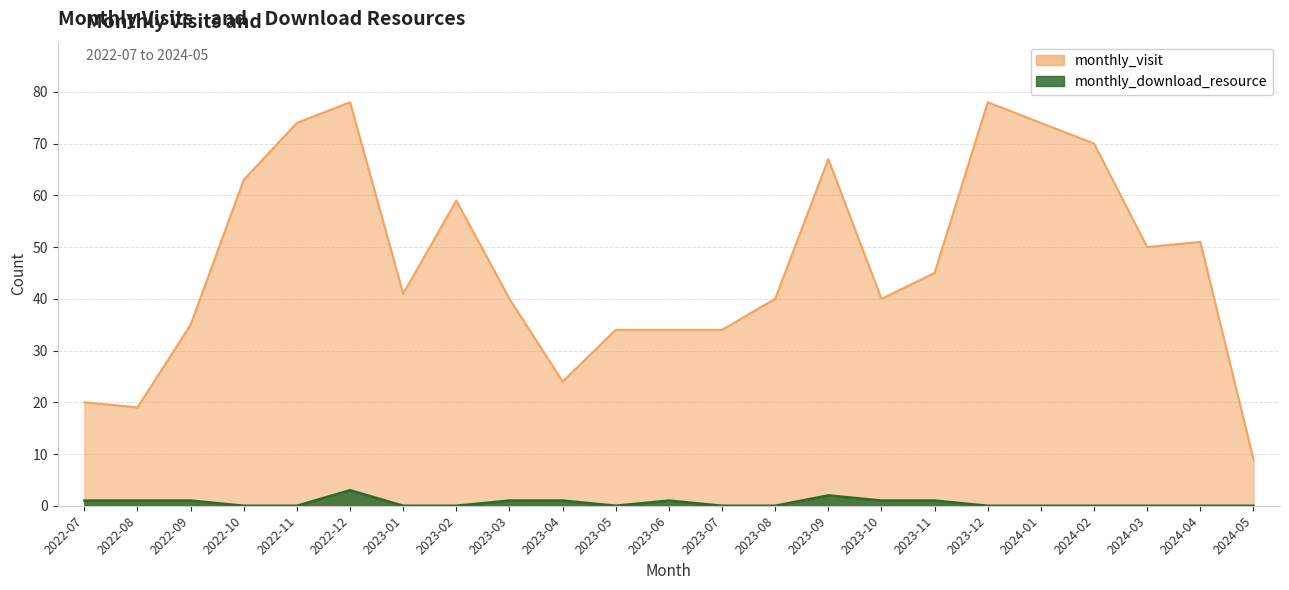

What is the total value across all series at 2023-05?

34